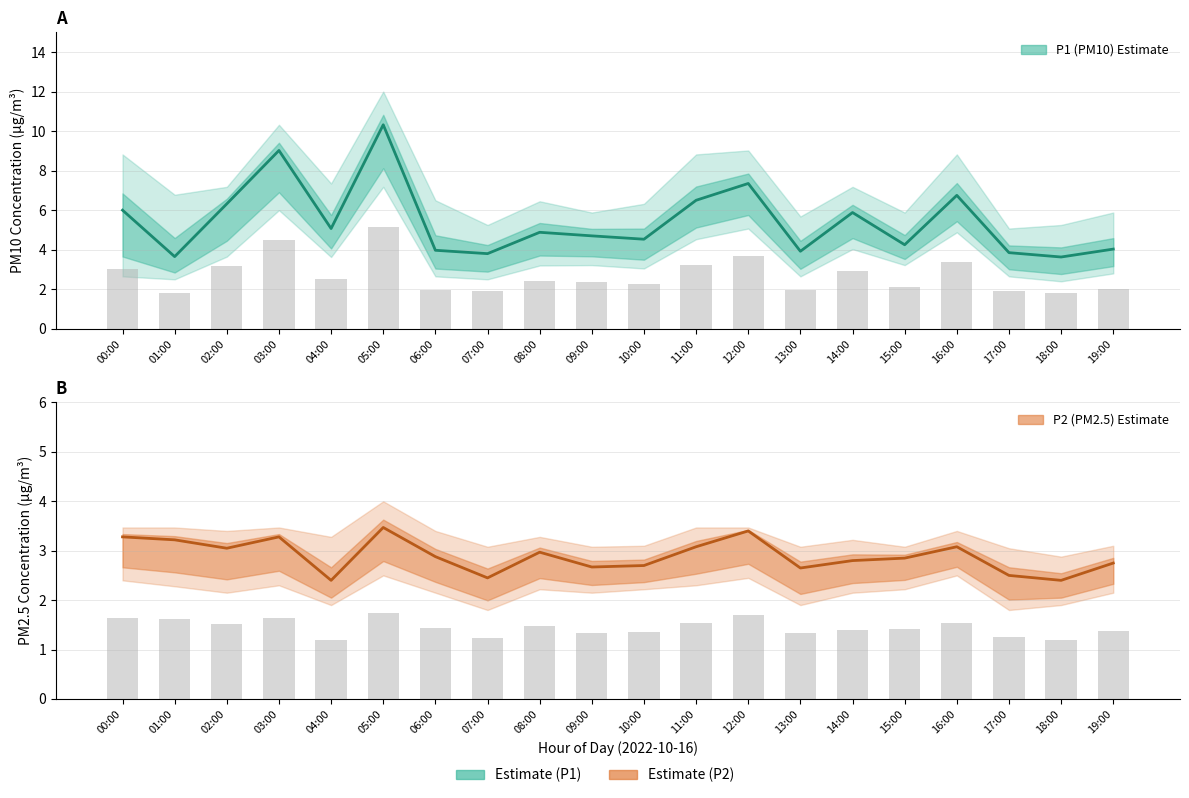

Reading left to right, what are all the values shown in this chart?

P1 (PM10) Estimate: 00:00=6.0	01:00=3.6	02:00=6.3	03:00=9.0	04:00=5.1	05:00=10.3	06:00=4.0	07:00=3.8	08:00=4.9	09:00=4.7	10:00=4.5	11:00=6.5	12:00=7.3	13:00=3.9	14:00=5.9	15:00=4.2	16:00=6.8	17:00=3.9	18:00=3.6	19:00=4.0
P2 (PM2.5) Estimate: 00:00=3.3	01:00=3.2	02:00=3.0	03:00=3.3	04:00=2.4	05:00=3.5	06:00=2.9	07:00=2.5	08:00=3.0	09:00=2.7	10:00=2.7	11:00=3.1	12:00=3.4	13:00=2.6	14:00=2.8	15:00=2.9	16:00=3.1	17:00=2.5	18:00=2.4	19:00=2.8